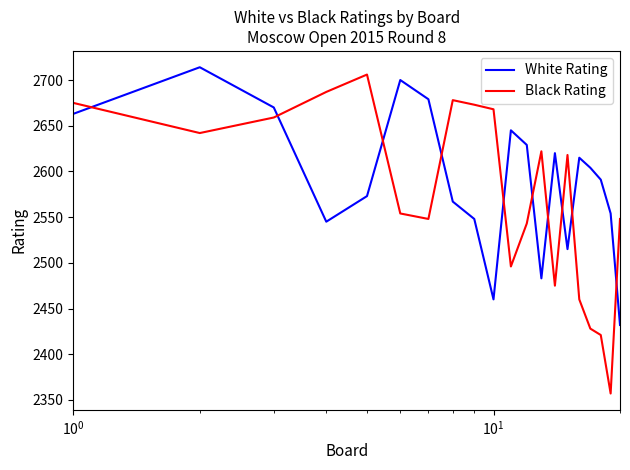

Which series has the widest spread of values?

Black Rating